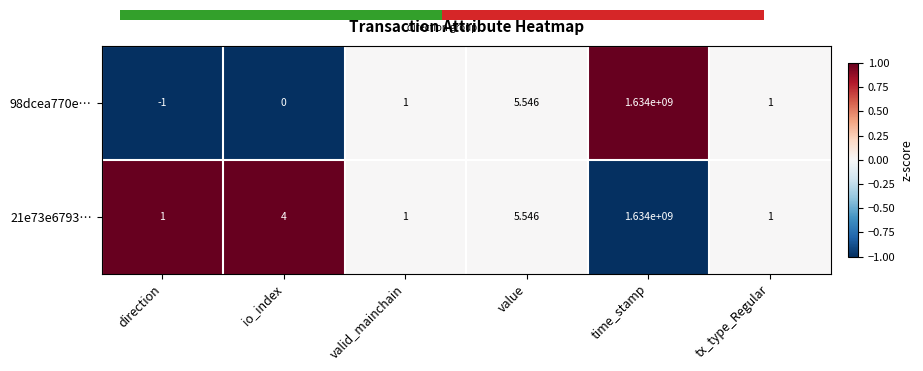

What is the spread (max minus min) of values at io_index?

4.0